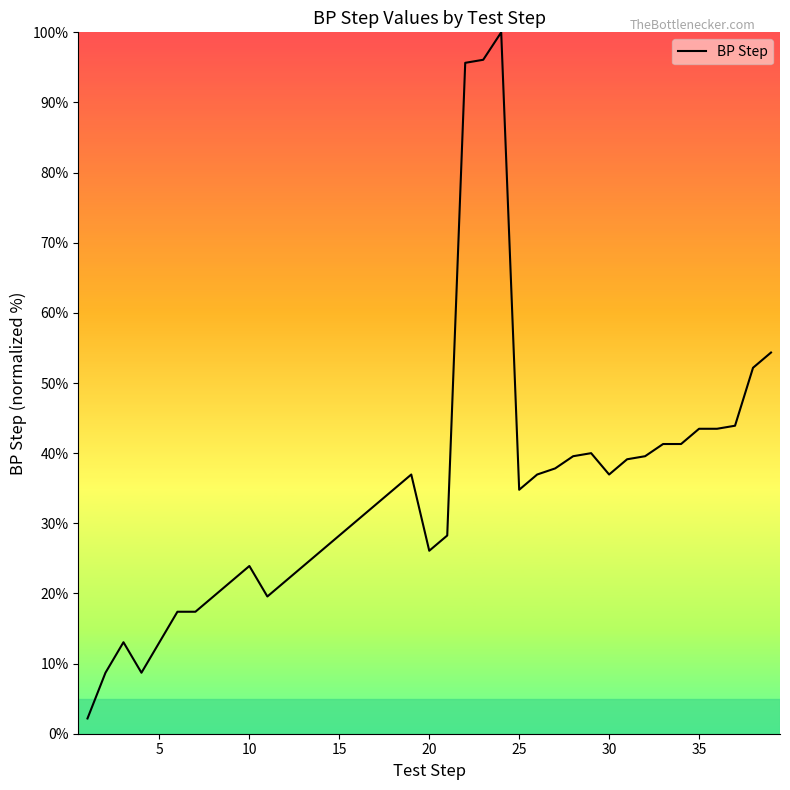

What is the difference between the maximum and minimum values?

97.8